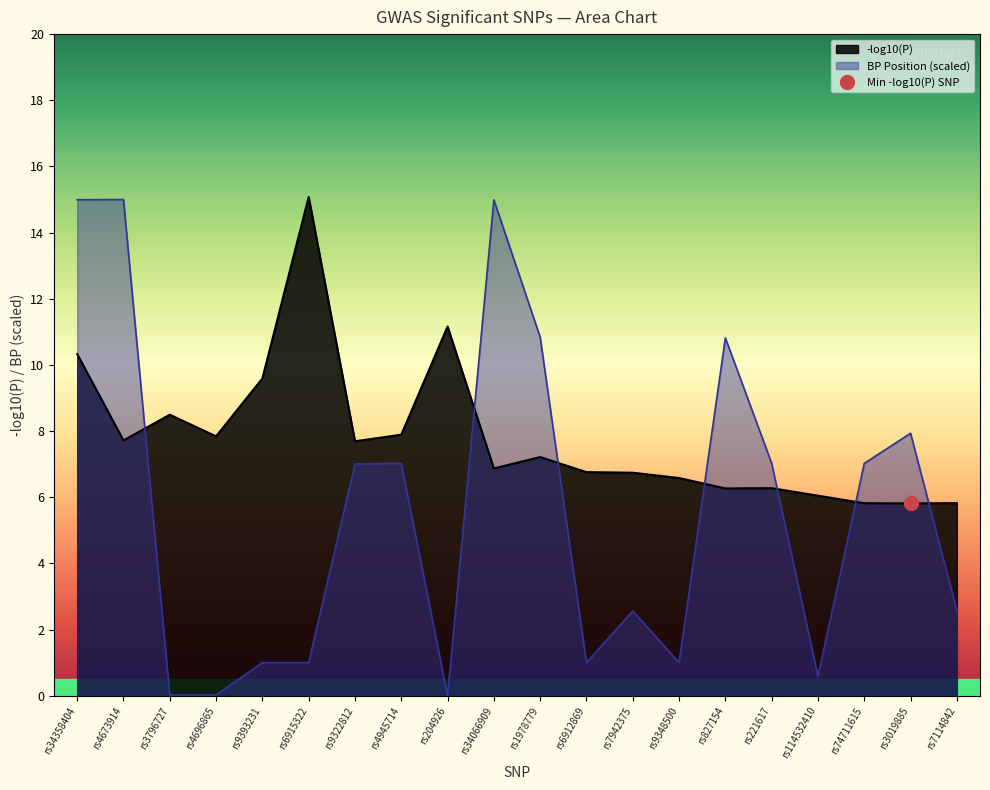

Reading left to right, what are all the values shown in this chart?

Chromosome (BP position): rs34358404=15.0	rs4673914=15.0	rs3796727=0.0	rs4696865=0.0	rs9393231=1.0	rs6915322=1.0	rs9322812=7.0	rs4945714=7.0	rs204926=0.0	rs34066909=15.0	rs1978779=10.8	rs6912869=1.0	rs7942375=2.6	rs9348500=1.0	rs827154=10.8	rs221617=7.0	rs114532410=0.6	rs74711615=7.0	rs3019885=7.9	rs7114842=2.6
-log10(P): rs34358404=10.3	rs4673914=7.7	rs3796727=8.5	rs4696865=7.8	rs9393231=9.6	rs6915322=15.1	rs9322812=7.7	rs4945714=7.9	rs204926=11.2	rs34066909=6.9	rs1978779=7.2	rs6912869=6.8	rs7942375=6.7	rs9348500=6.6	rs827154=6.3	rs221617=6.3	rs114532410=6.0	rs74711615=5.8	rs3019885=5.8	rs7114842=5.8